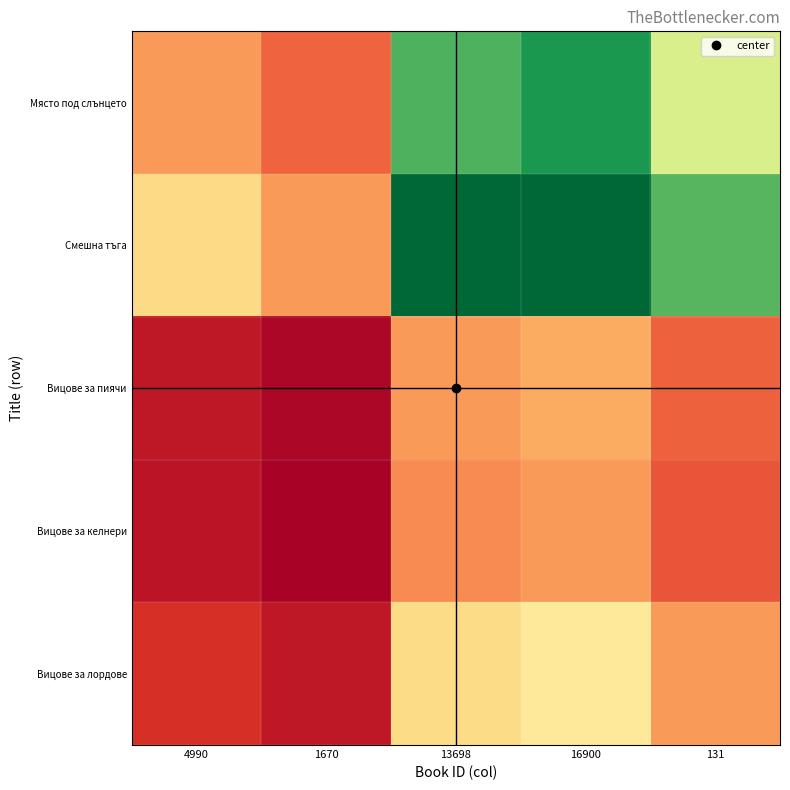

Which series has the largest range (max minus min)?

Смешна тъга